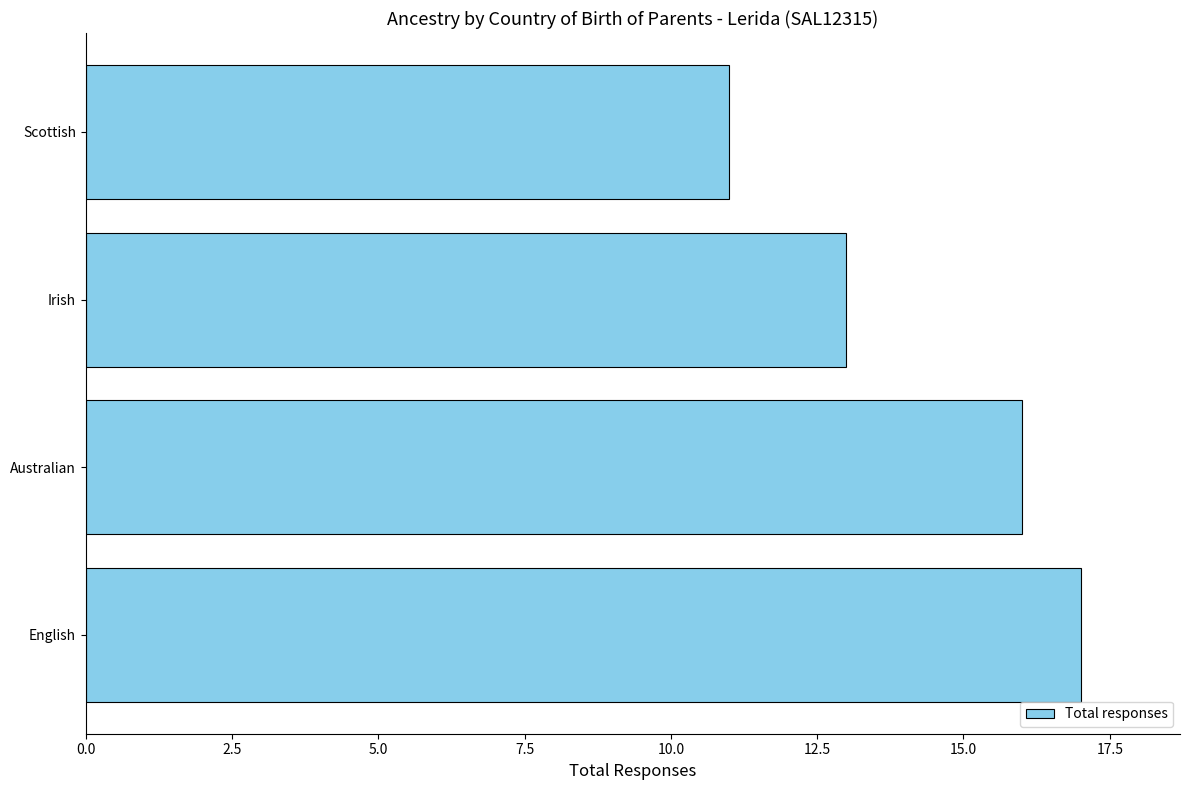

What value does the data have at Irish?

13